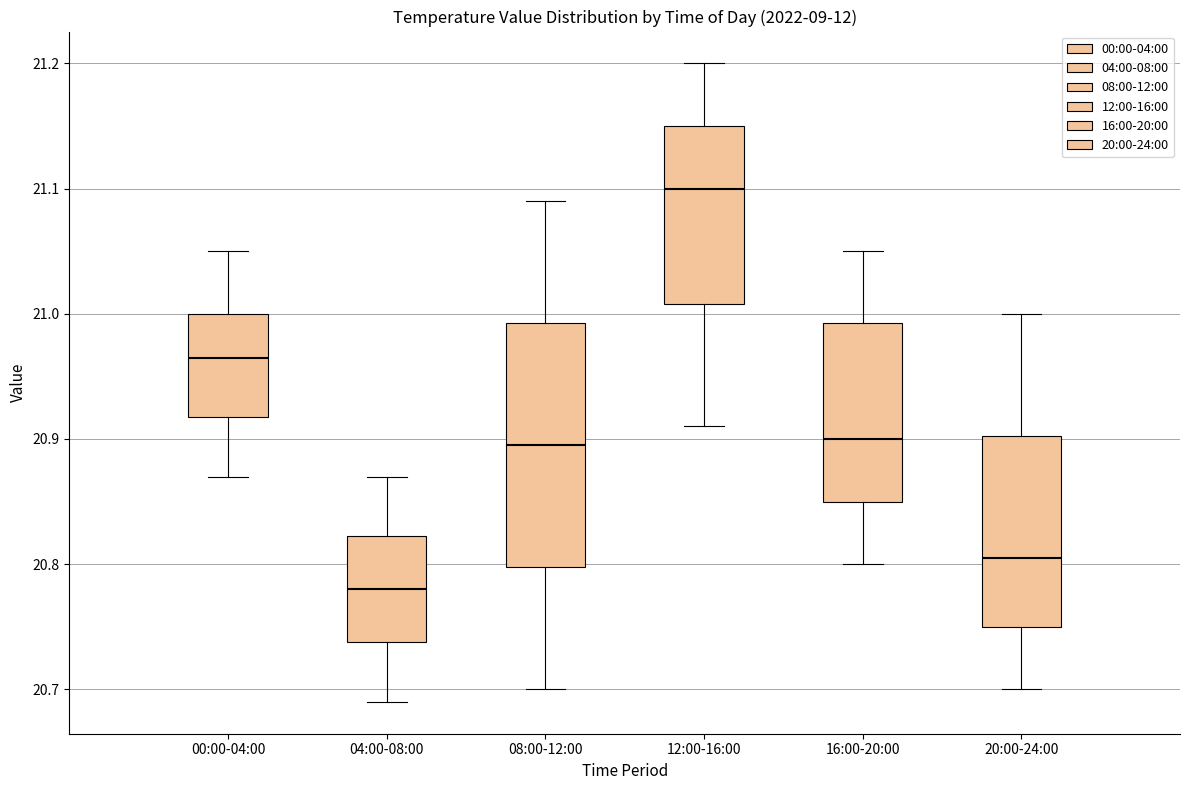

Where is the upper edge of the box for 12:00-16:00 on the y-axis? The values are not printed on the chart, so give them approximately, as read against the axis.

21.15